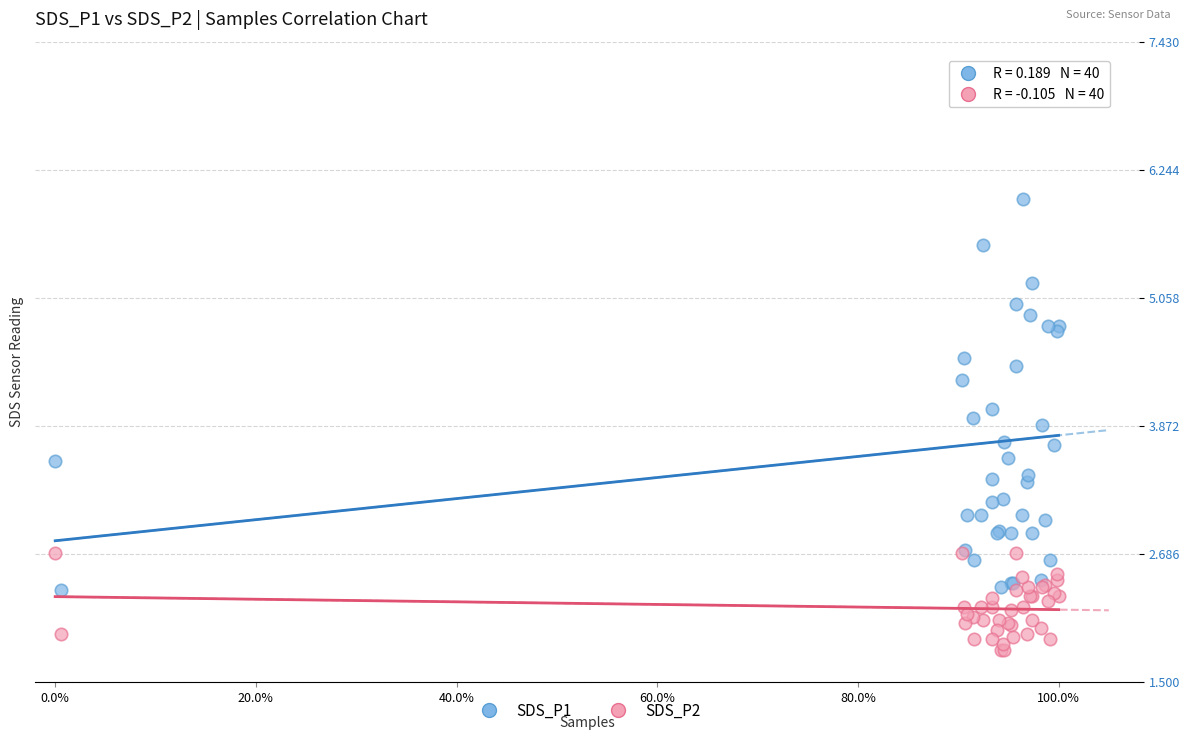

What are all the series names shown in the legend?

SDS_P1, SDS_P2